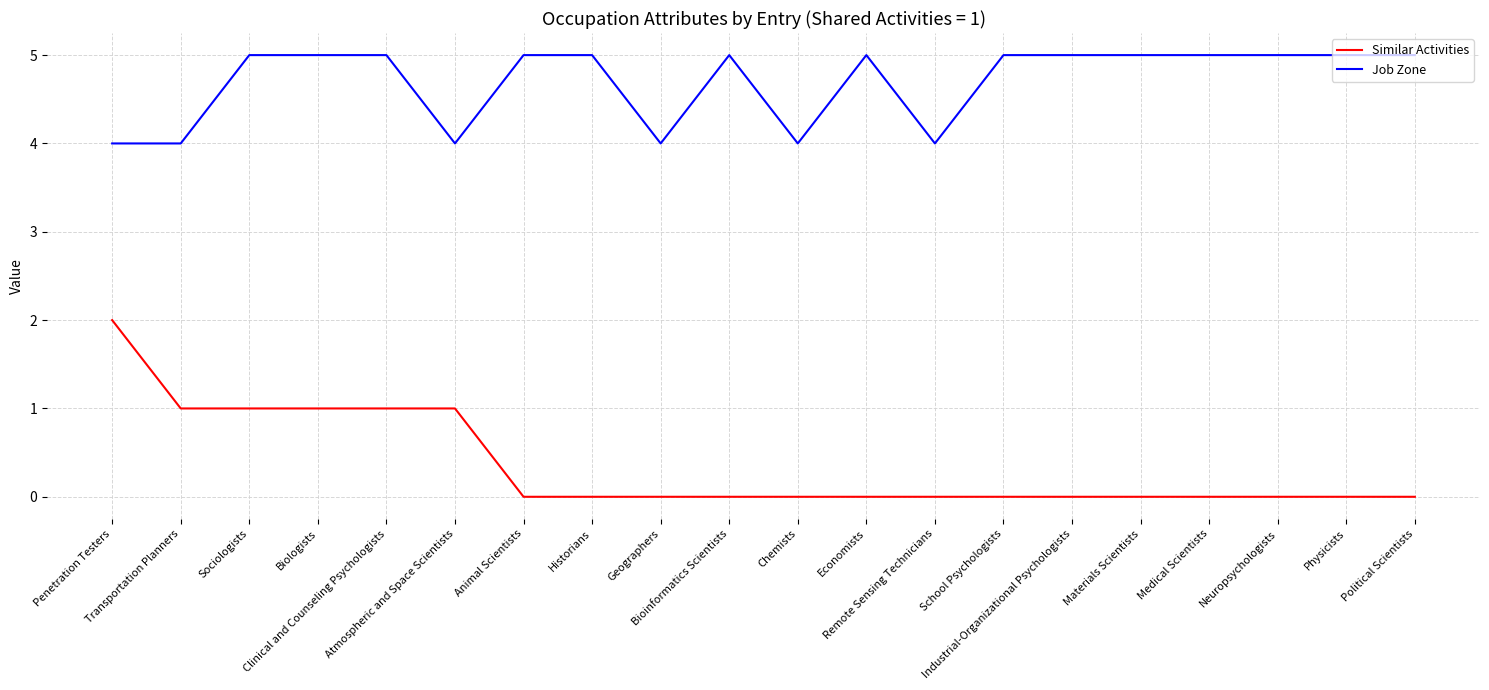

Is the value of Similar Activities at Chemists greater than the value of Job Zone at Materials Scientists?

No